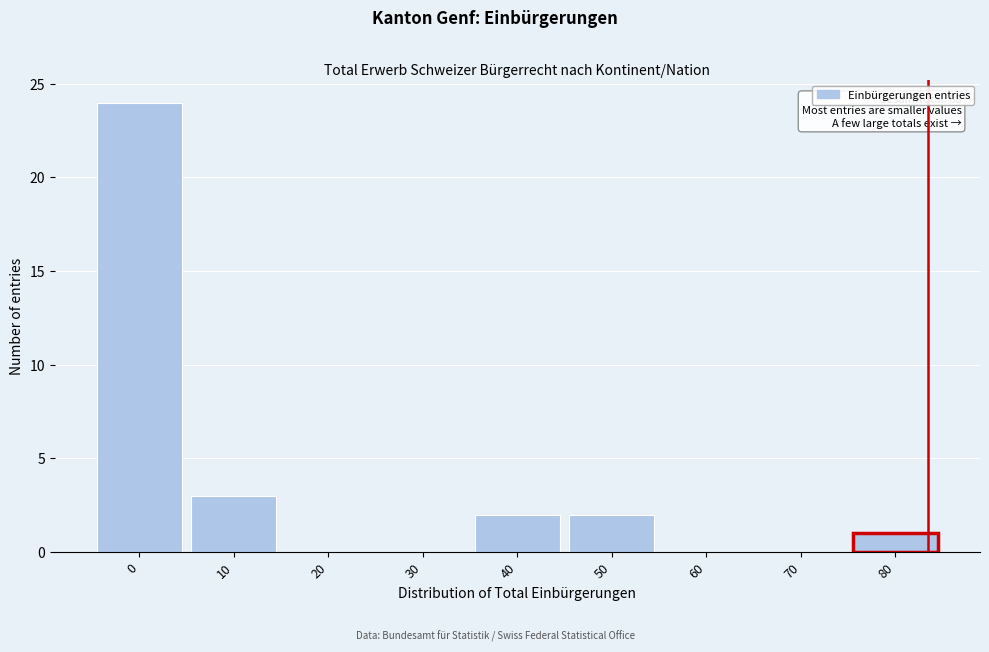

Reading left to right, list all the values displayed in this chart.

0=24	10=3	20=0	30=0	40=2	50=2	60=0	70=0	80=1